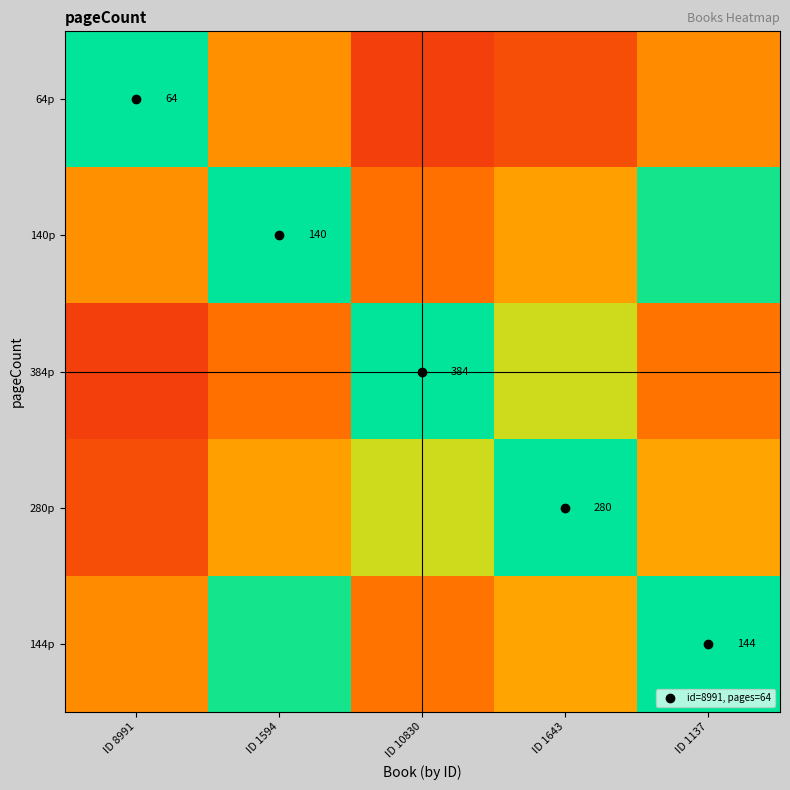

What is the difference between the second highest and minimum values in the 64p series?

116.2